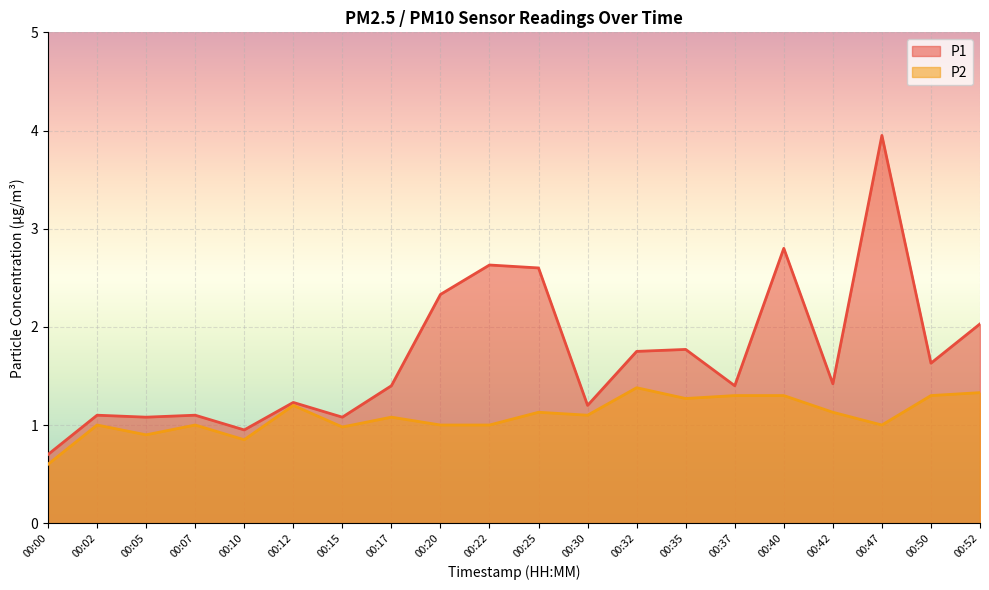

Which has a higher value, 00:07 or 00:12?

00:12